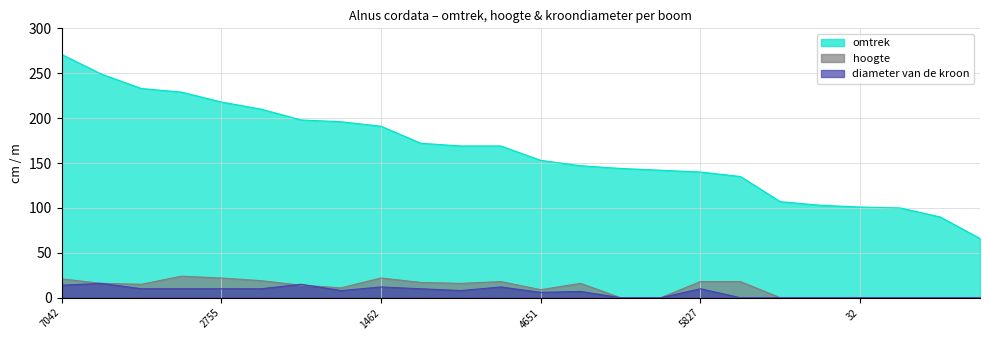

At 583, list the series in order from smallest to largest.

diameter van de kroon, hoogte, omtrek